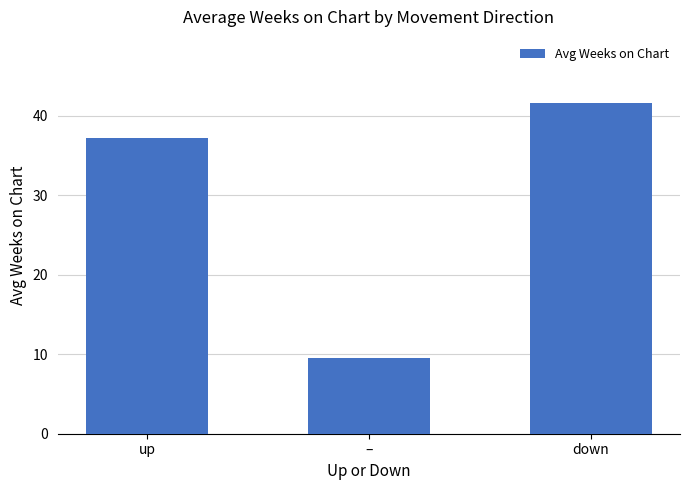

What is the difference between the maximum and second lowest values?

4.4